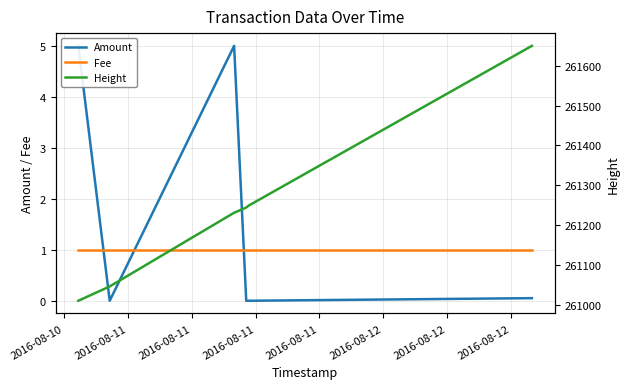

List the series in order of their peak value, lowest first.

Fee, Amount, Height